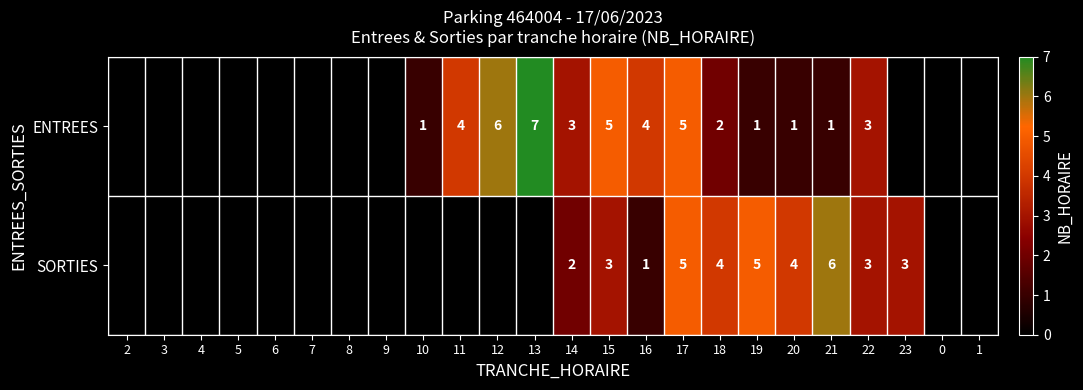

What is the difference between the ENTREES values at 12 and 19?

5